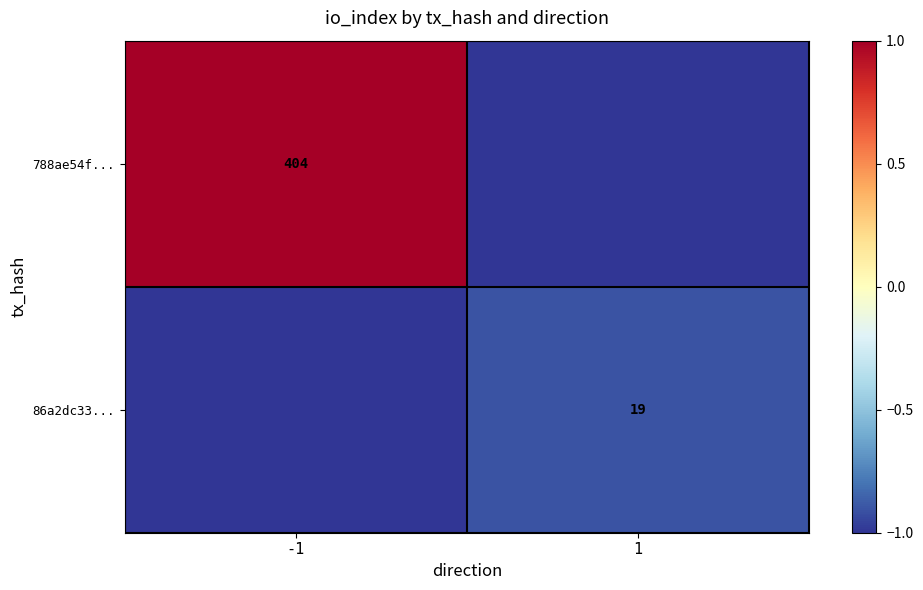

Which label corresponds to the smallest value in the chart?

1